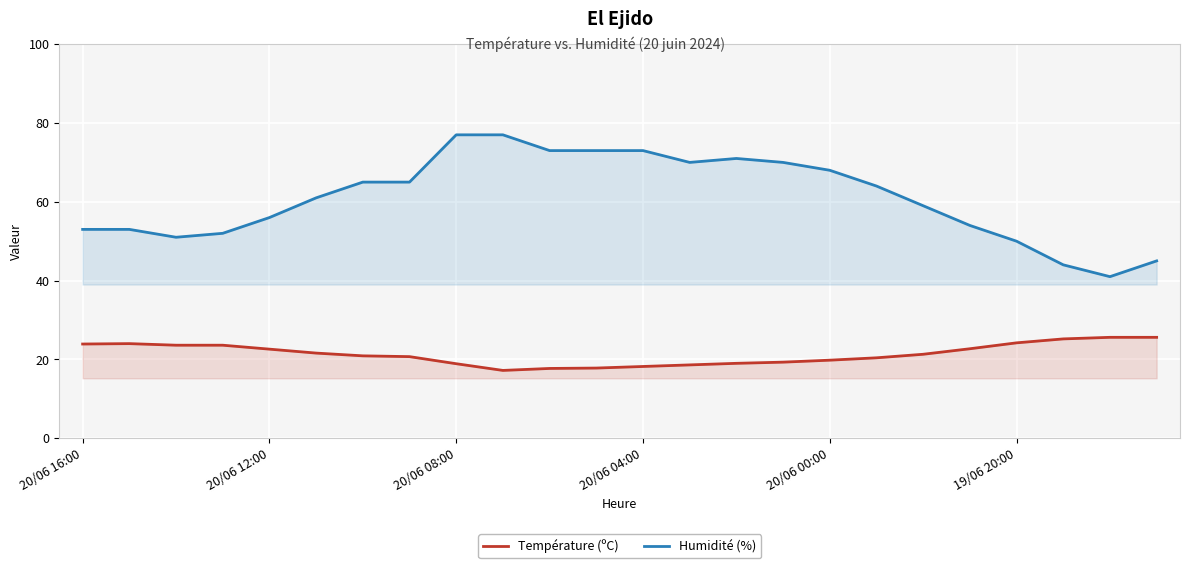

Which series has the largest total across all categories?

Humidité (%)